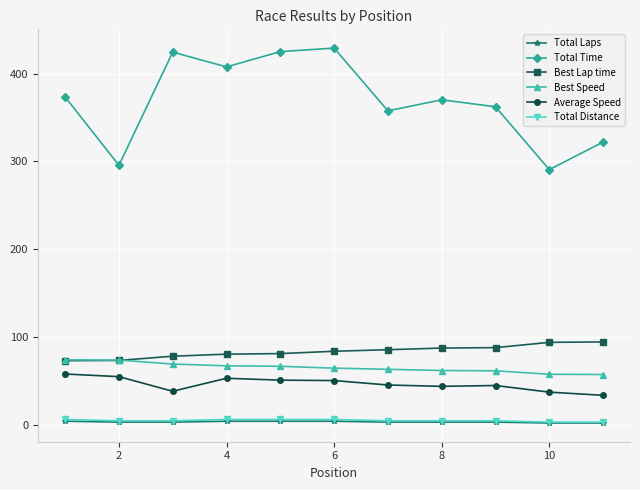

How many categories are shown in the chart?

11